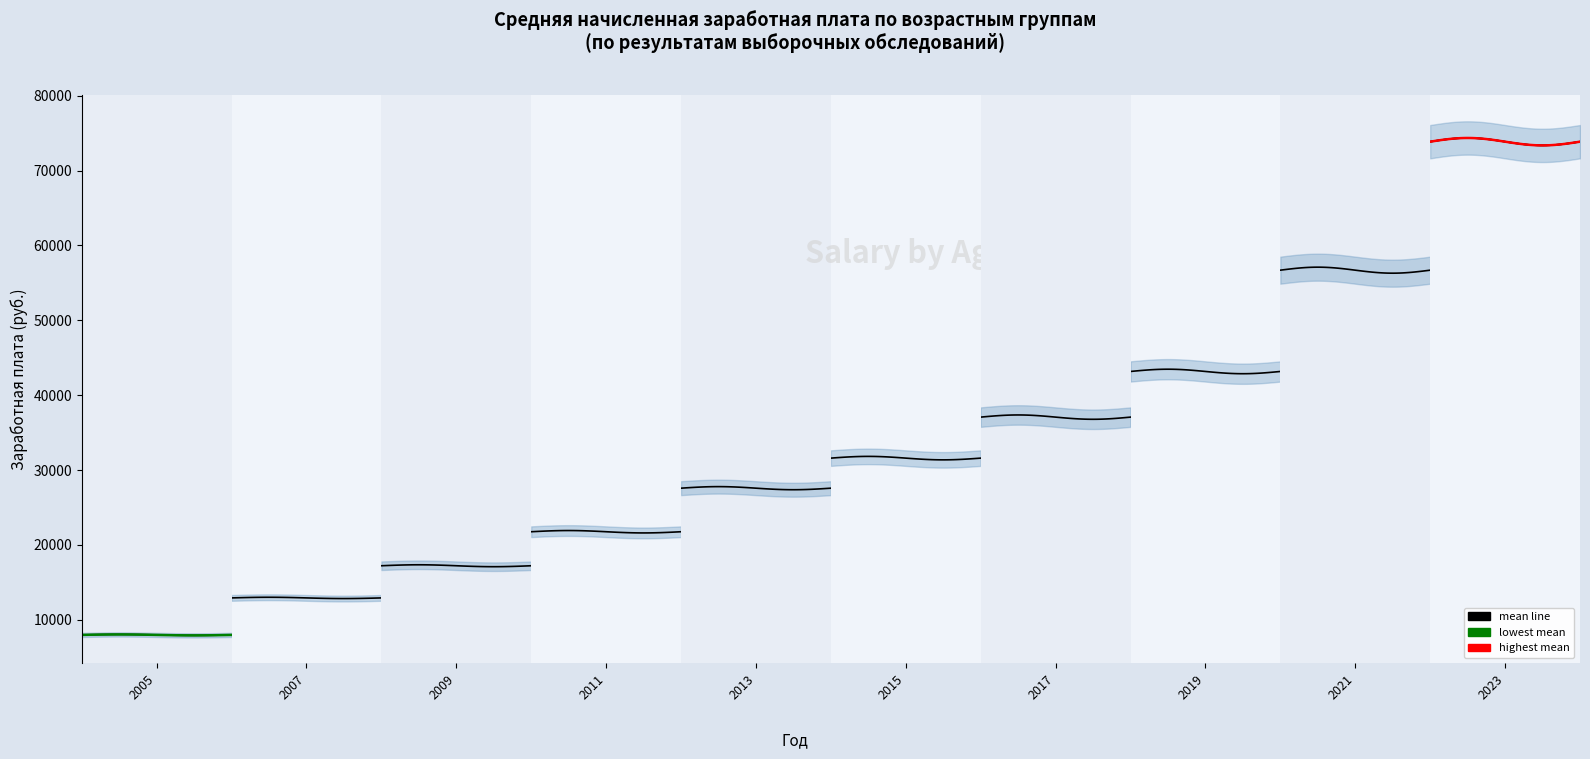

Between 2017 and 2021, which is larger?

2021